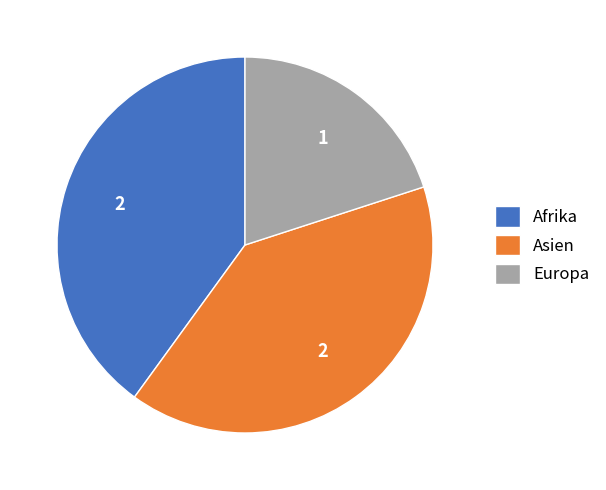

Is the sum of Afrika and Asien greater than half?

Yes